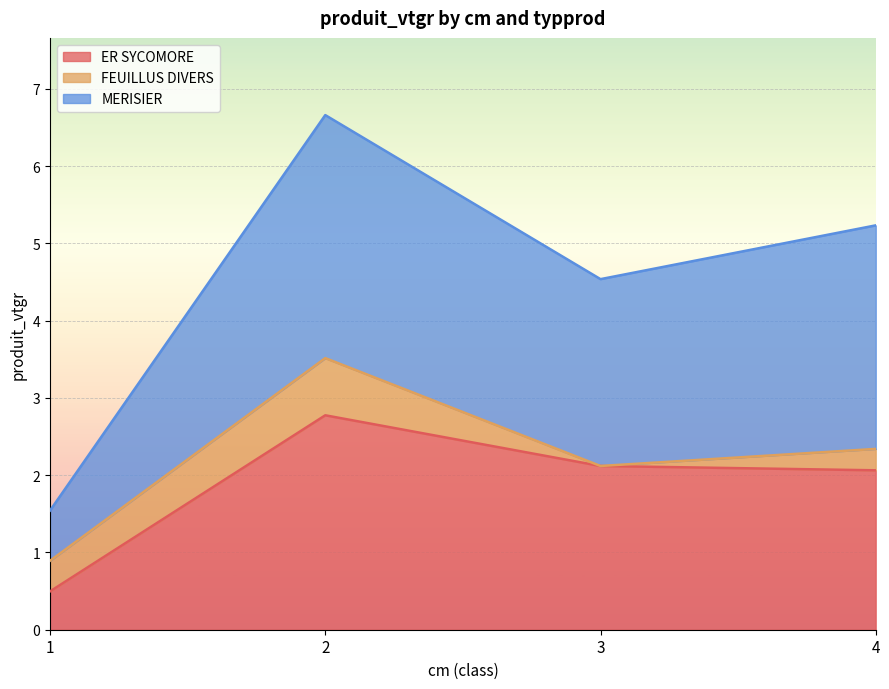

True or false: MERISIER has a value of 2.1 at 1.

False